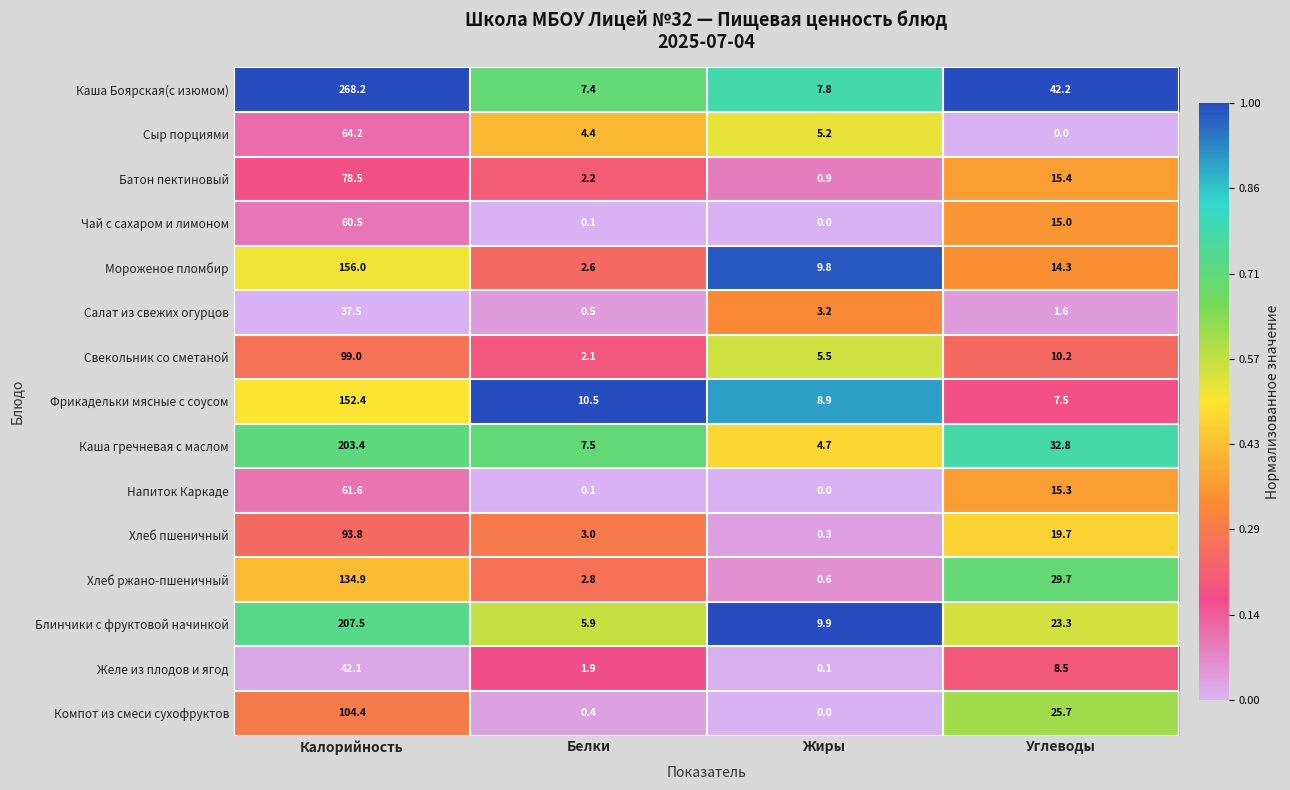

What is the maximum value for Батон пектиновый?

78.5